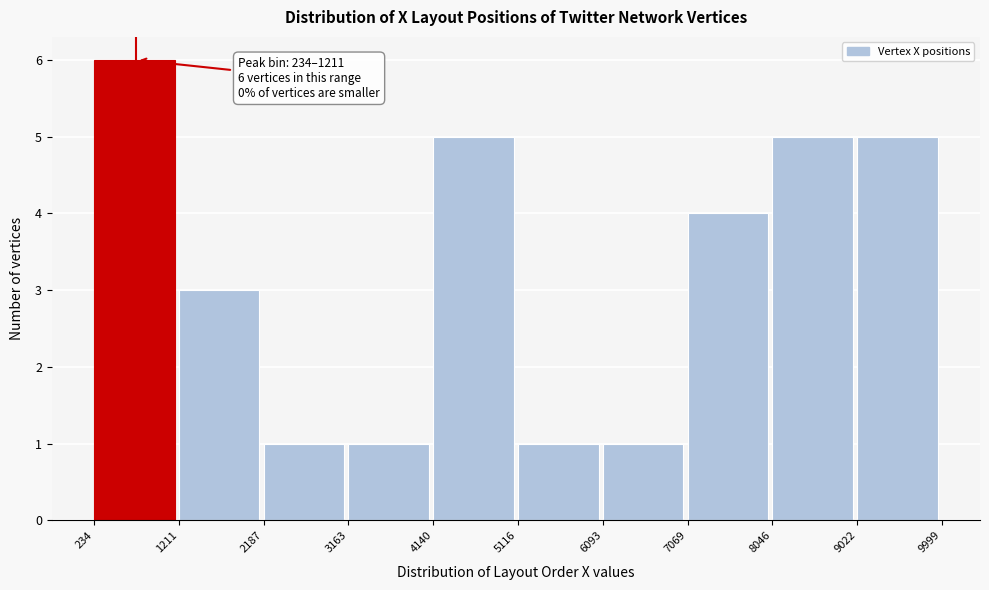

Which range on the x-axis has the tallest bar?

234 to 1211